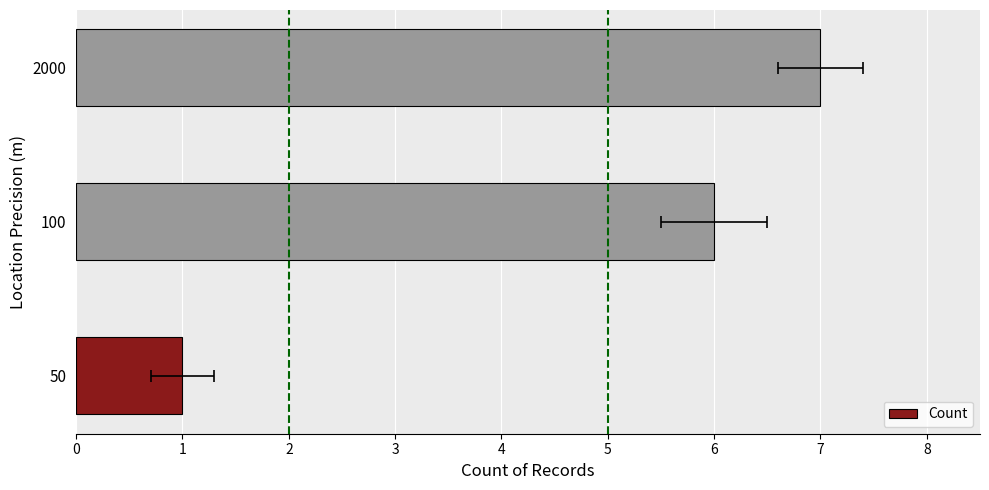

What is the change in value from 100 to 2000?

+1